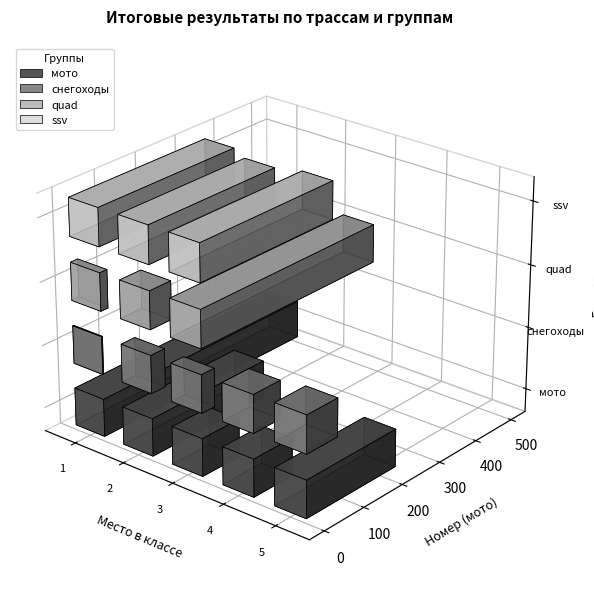

List the series in order of their peak value, lowest first.

снегоходы, ssv, quad, мото